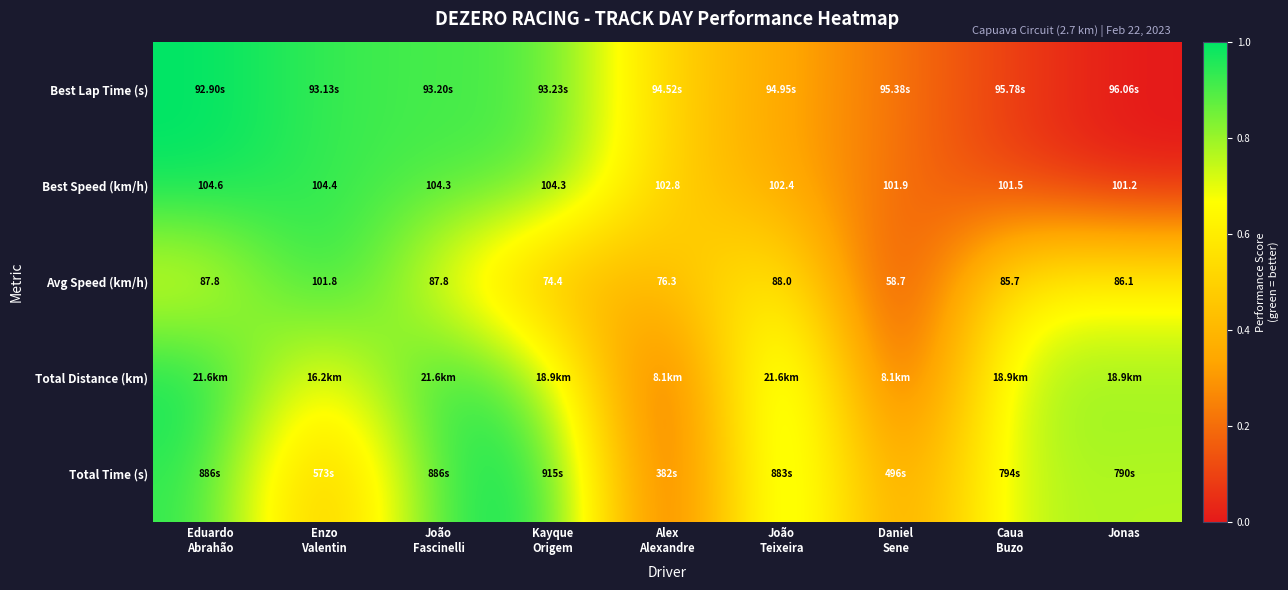

How many data points in Avg Speed (km/h) are less than 86?

4